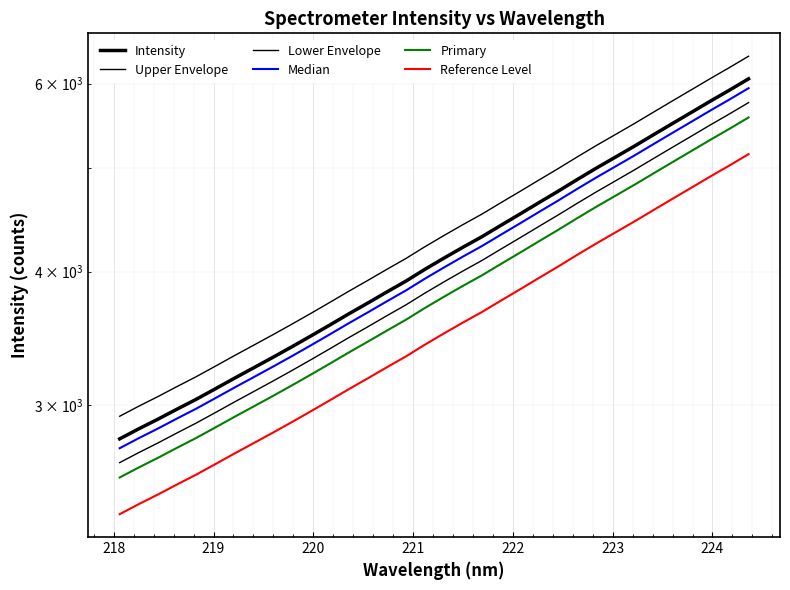

What are all the series names shown in the legend?

Intensity, Upper Envelope, Lower Envelope, Median, Primary, Reference Level